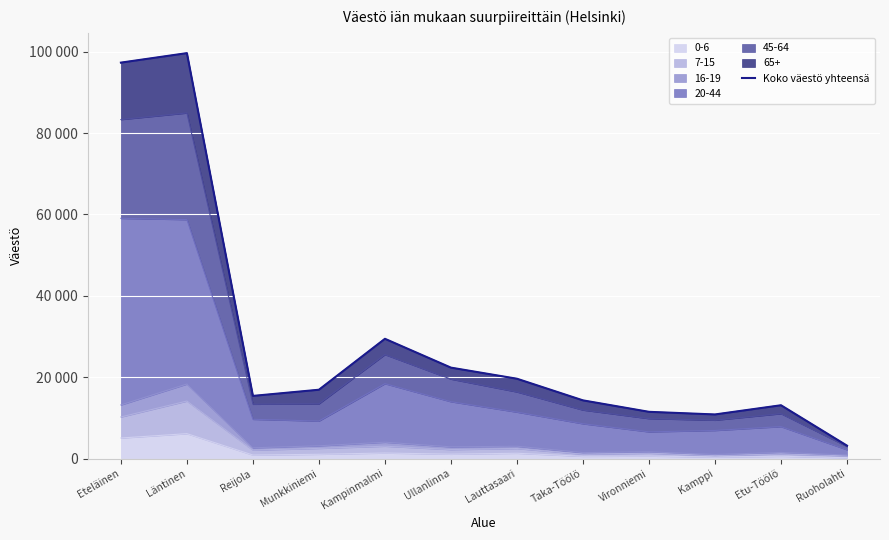

Is it true that the value at Vironniemi is 6407?

False